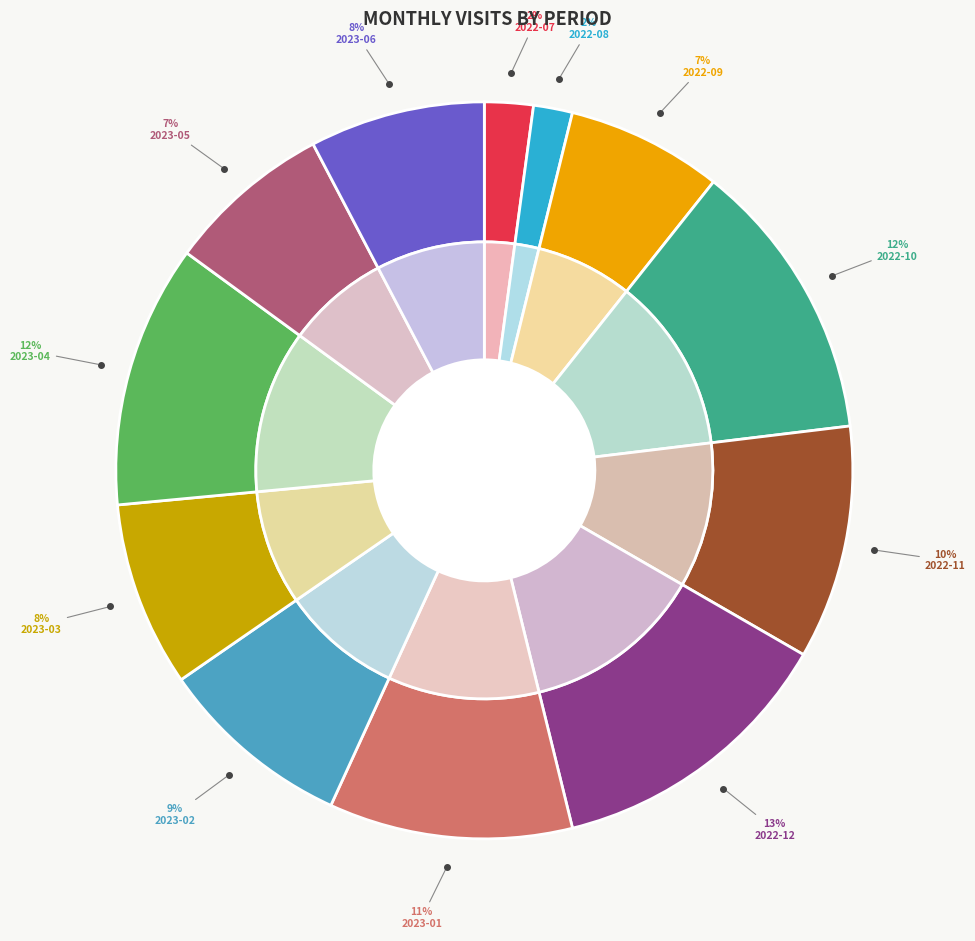

What is the change in value from 2023-04 to 2023-05?

-10